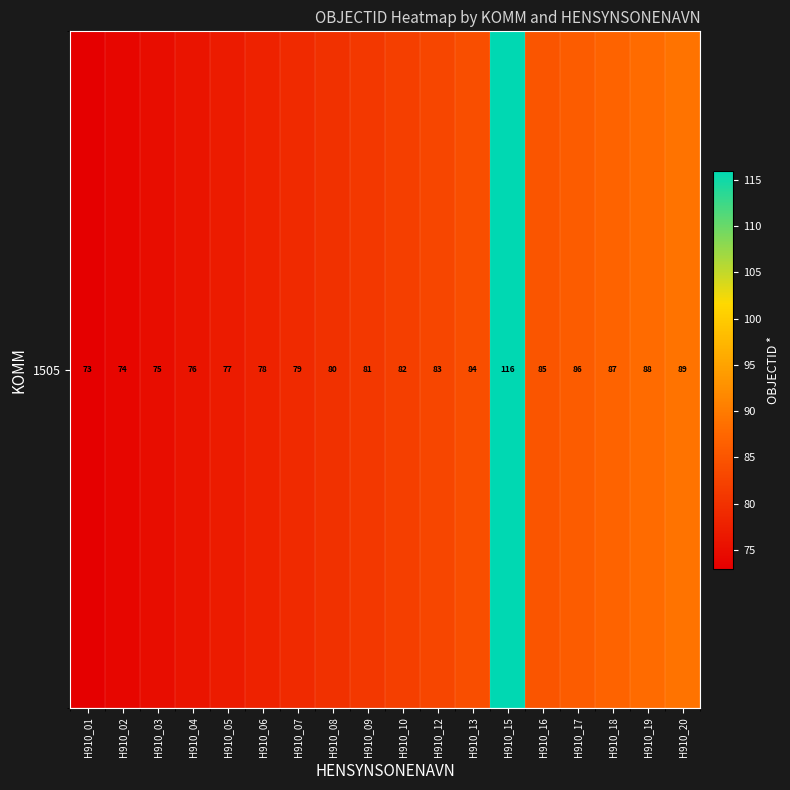

What is the approximate value at H910_04?

76